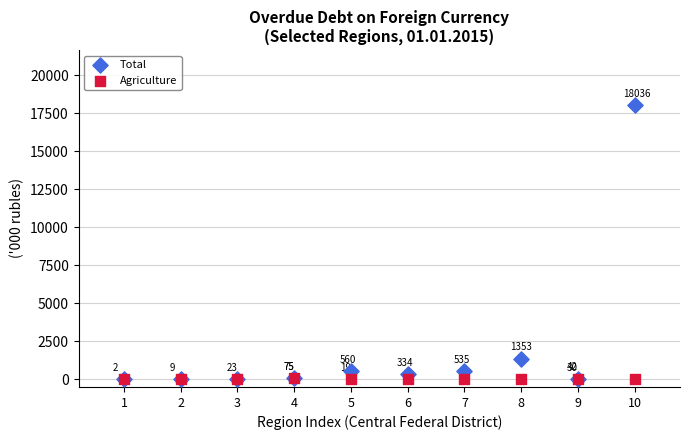

Which series reaches the minimum Y coordinate?

Agriculture